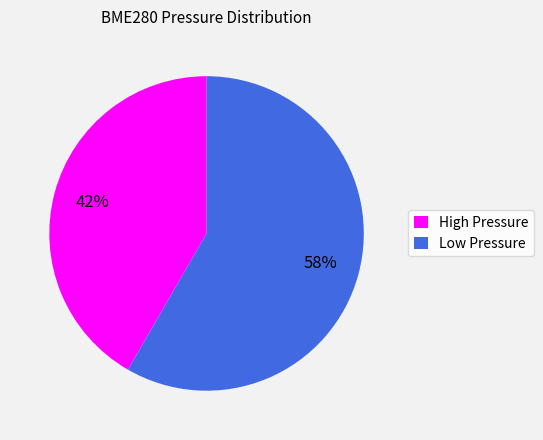

Is there a majority slice in this chart?

Yes